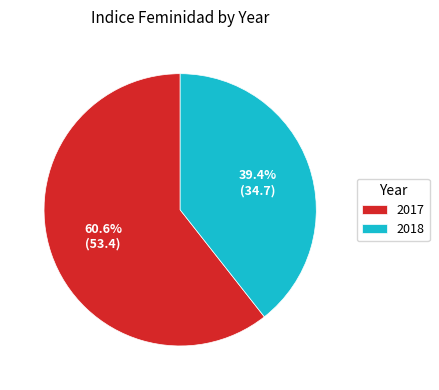

What is the total percentage of 2017 and 2018?

100.0%